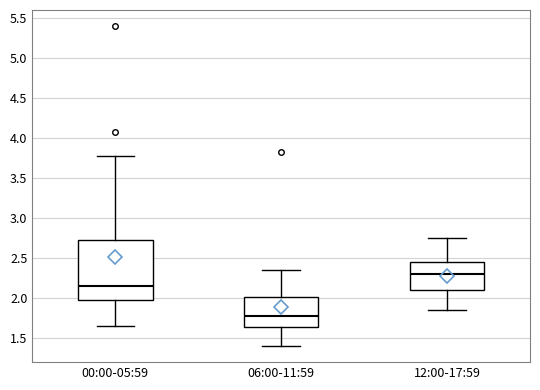

Which box's median line is the highest?

12:00-17:59